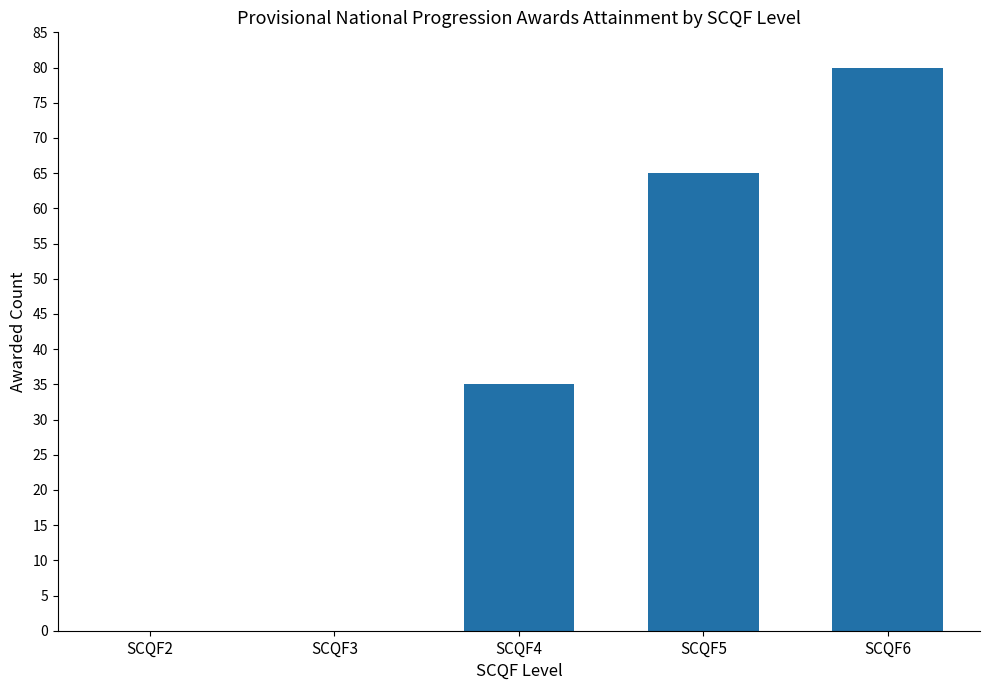

Which label corresponds to the largest value in the chart?

SCQF6